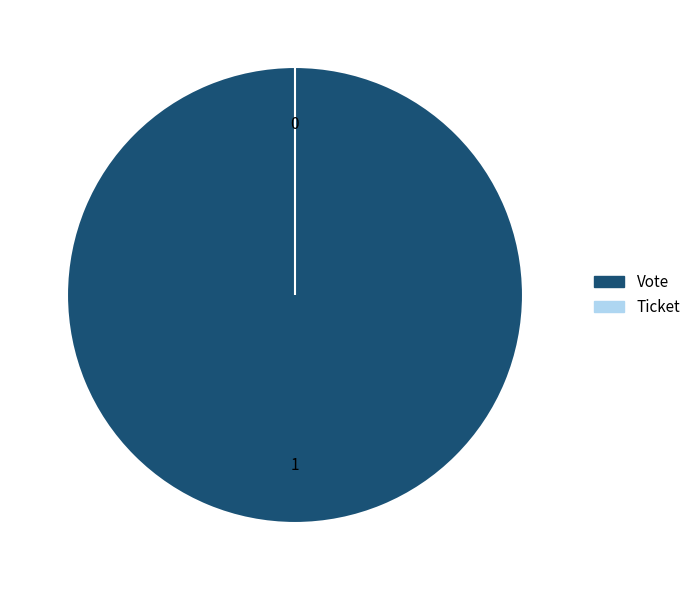

Does any single category account for the majority?

Yes